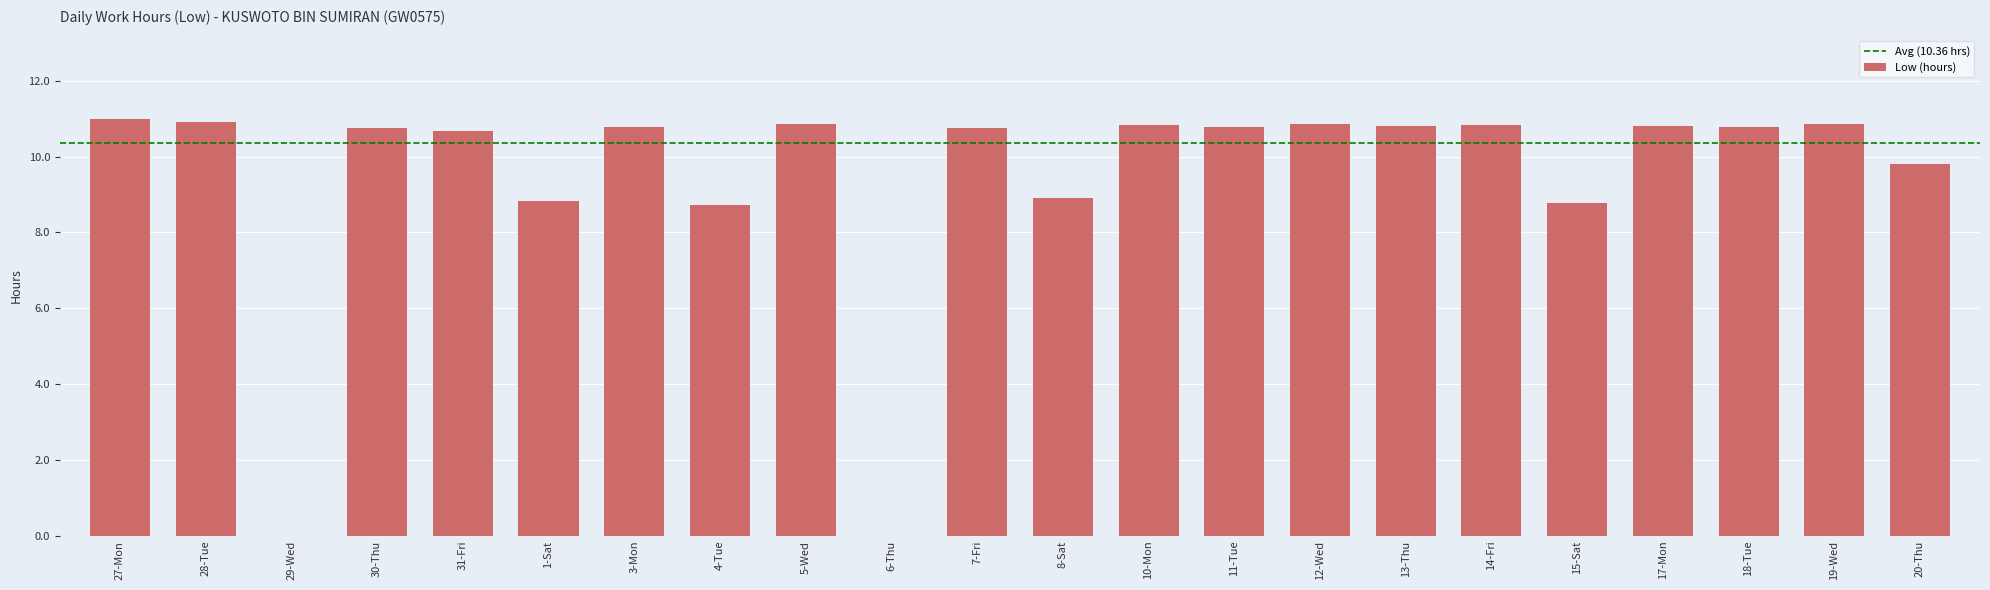

How many series are shown in this chart?

1